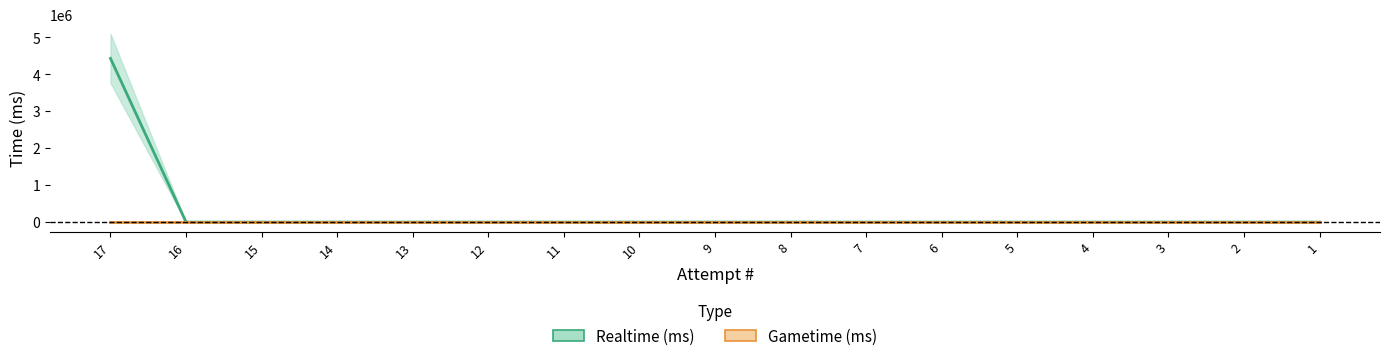

What is the difference between the maximum and minimum values in the Realtime (ms) series?

4429536